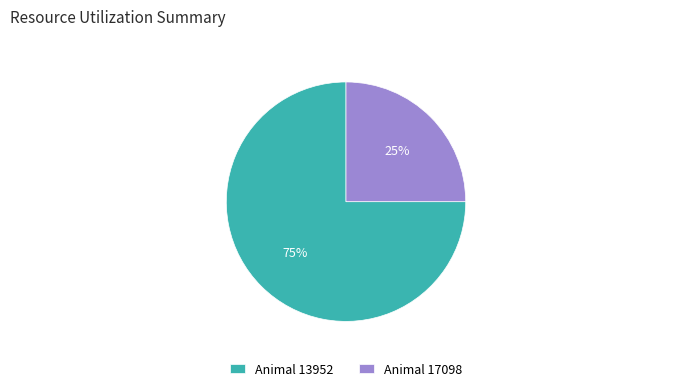

Combined, do Animal 13952 and Animal 17098 account for over 50%?

Yes